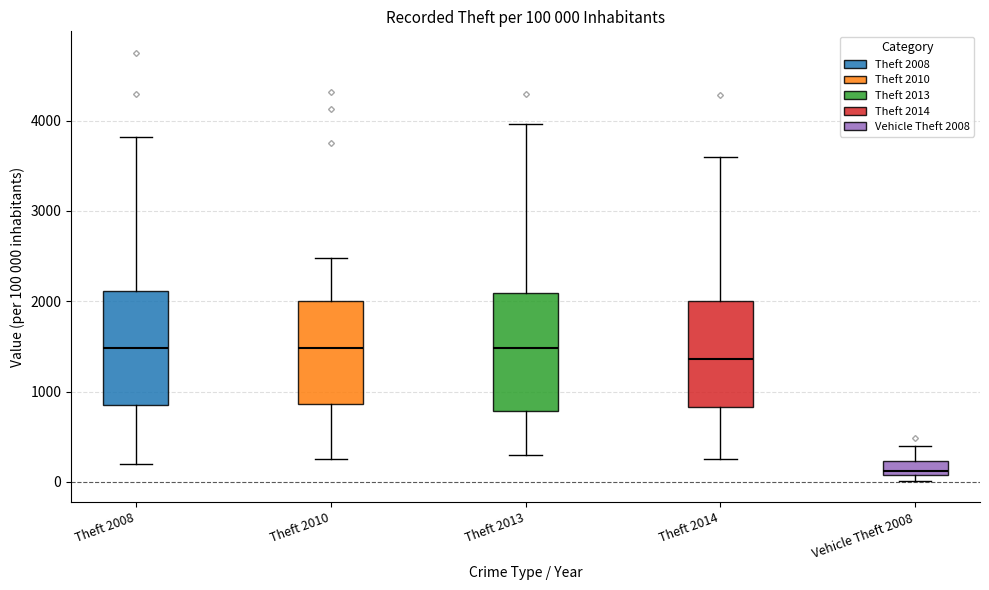

Which box has the lowest median line?

Vehicle Theft 2008